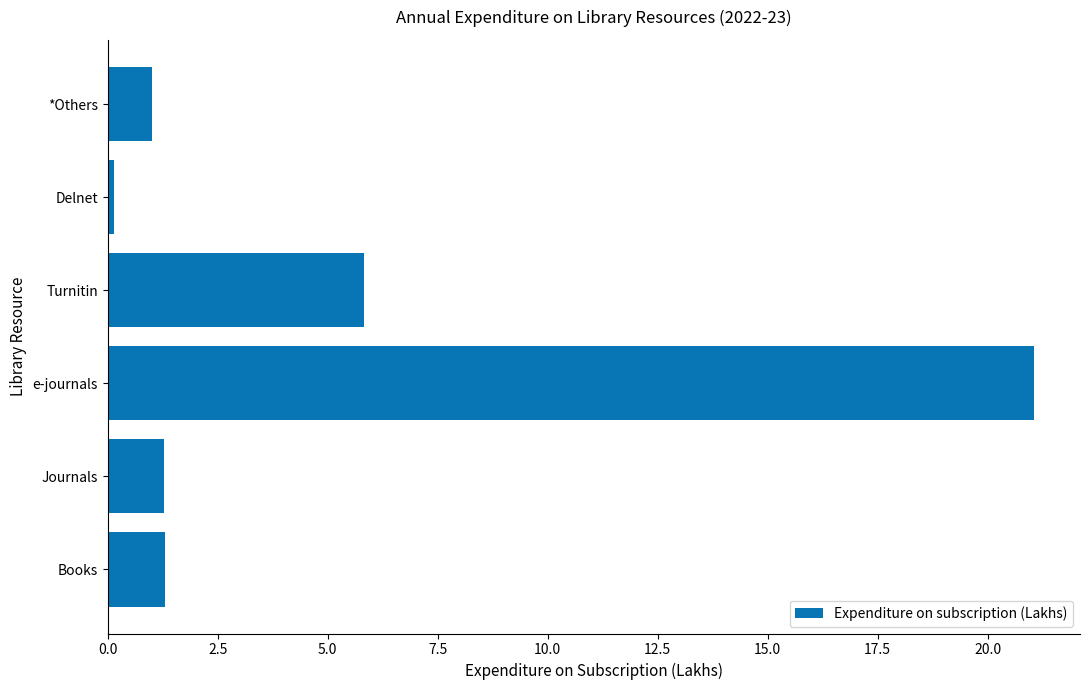

What is the maximum value shown in the chart?

21.1